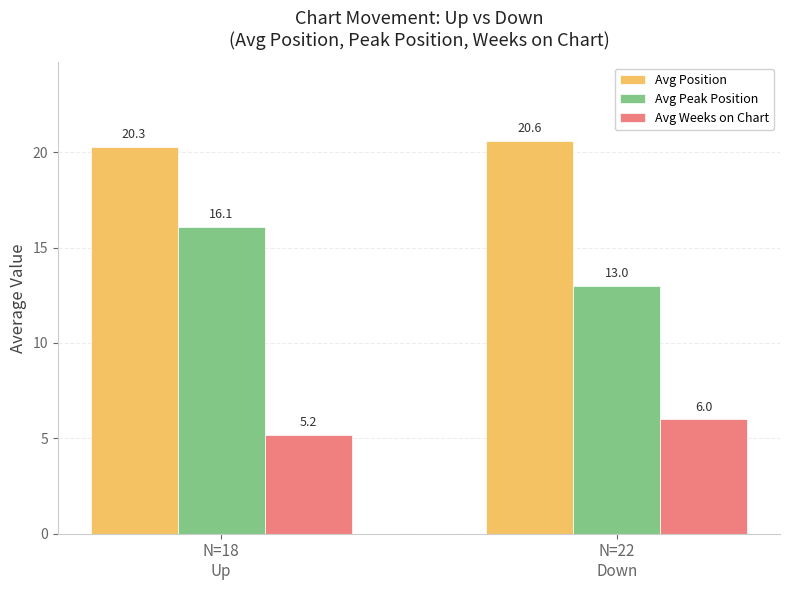

Between N=18
Up and N=22
Down, which series saw the biggest shift?

Avg Peak Position